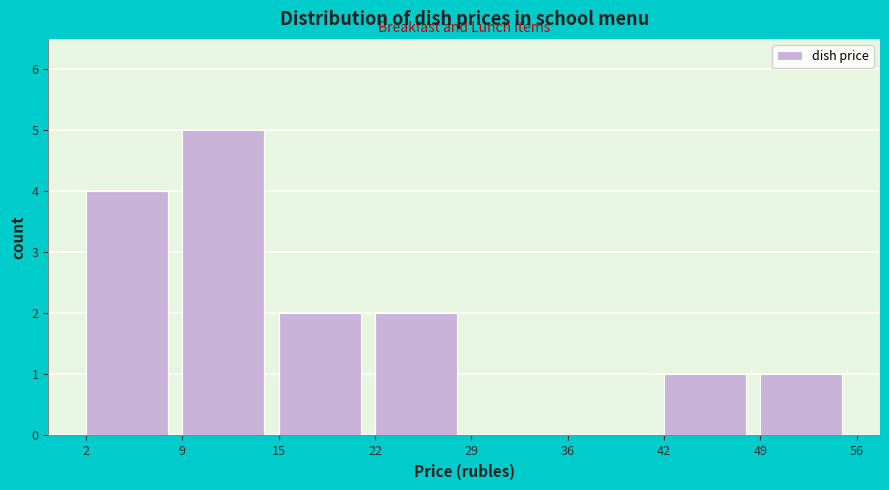

Reading left to right, transcribe this chart: for each bar, give the range it covers on the x-axis and its height. The values are not printed on the chart, so give them approximately, as read against the axis.

2 to 9: 4
9 to 15: 5
15 to 22: 2
22 to 29: 2
29 to 36: 0
36 to 42: 0
42 to 49: 1
49 to 56: 1